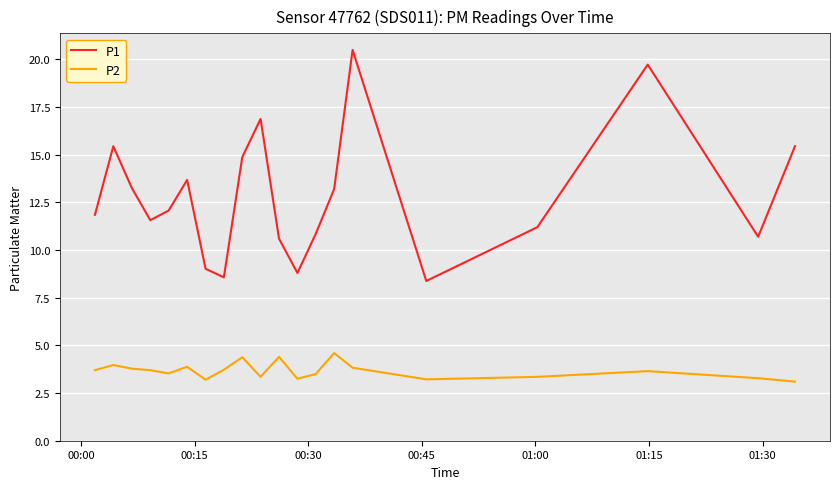

Which series has the widest spread of values?

P1